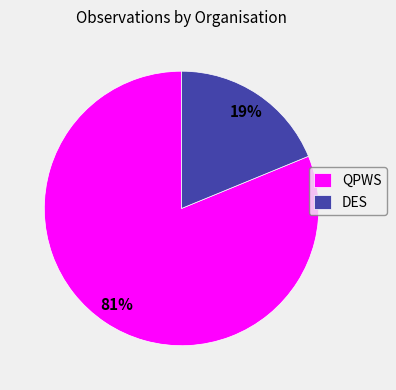

Does DES account for over 50% of the chart?

No